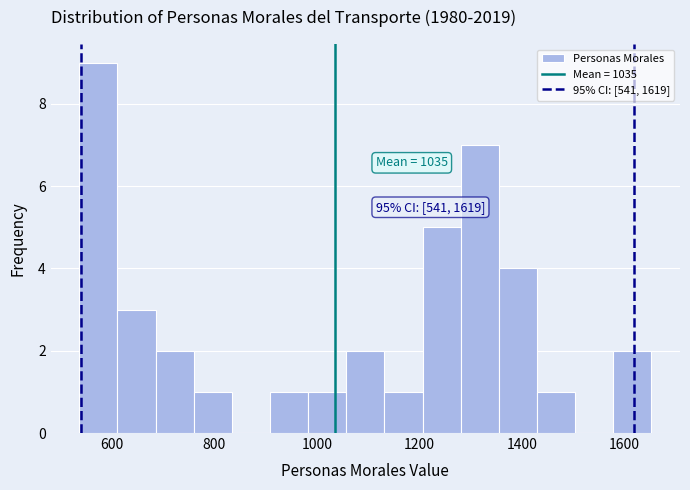

Read against the x-axis, roughly where is the centre of the tallest bar?

580